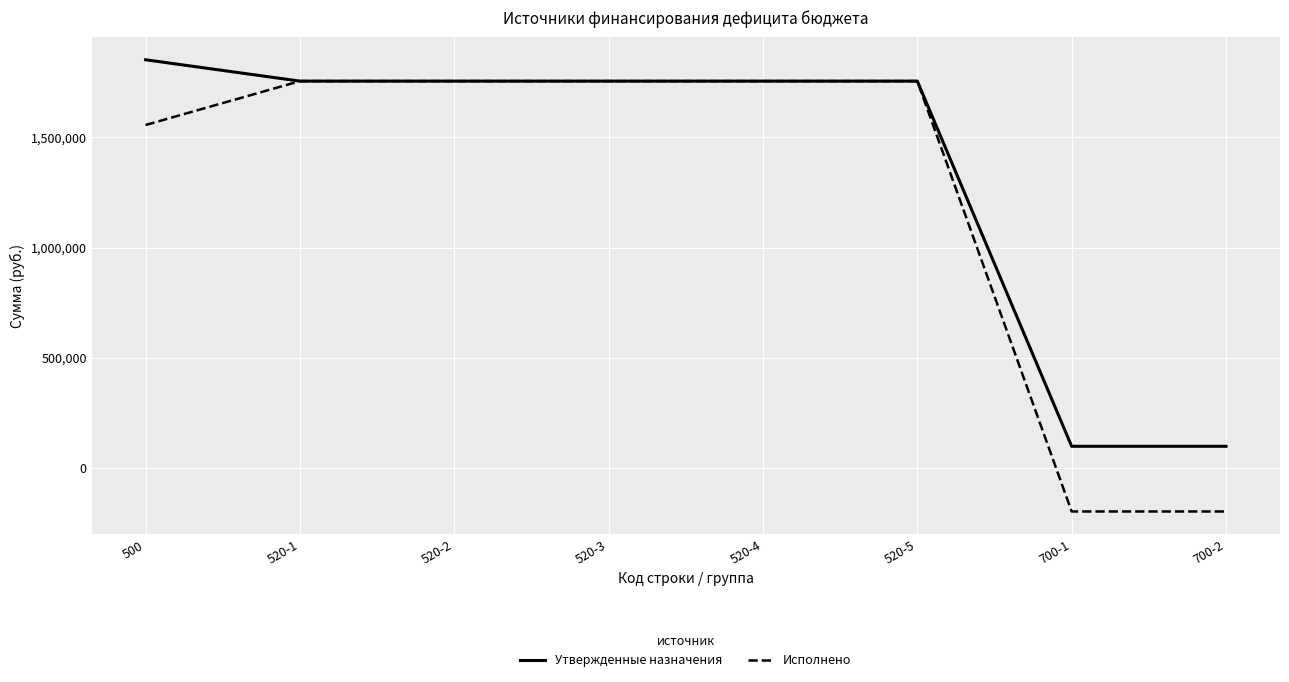

List the series in order of their overall mean, lowest first.

Исполнено, Утвержденные назначения